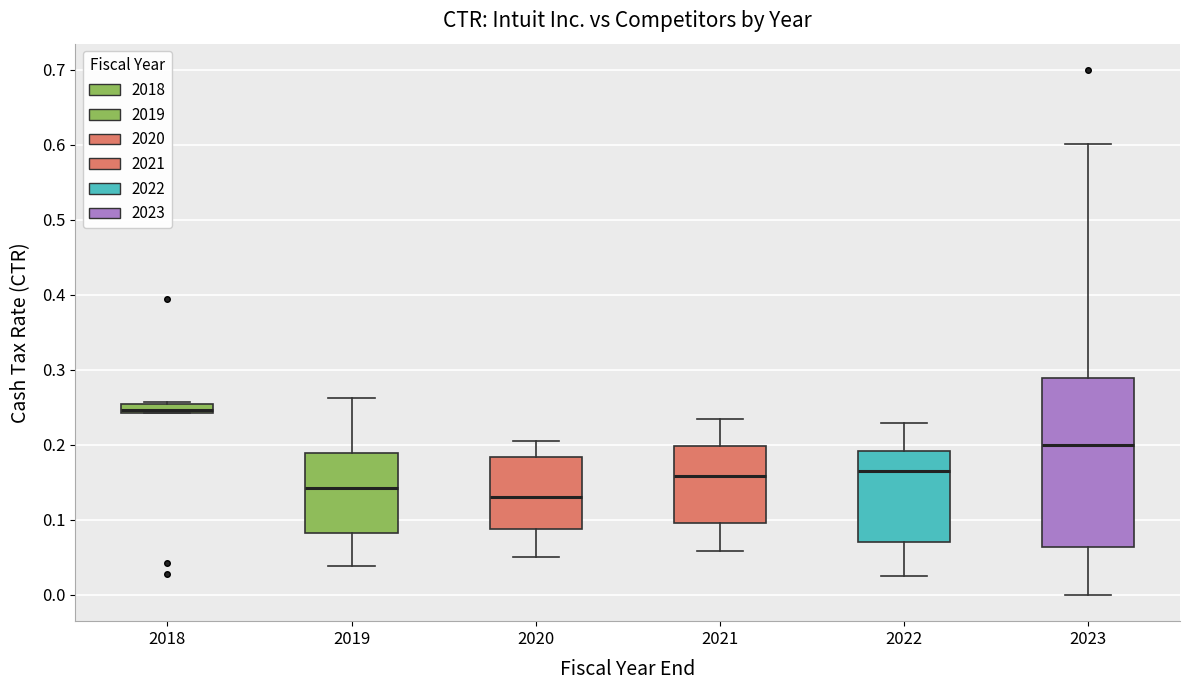

Comparing the boxes themselves (not the whiskers), which one is the tallest?

2023